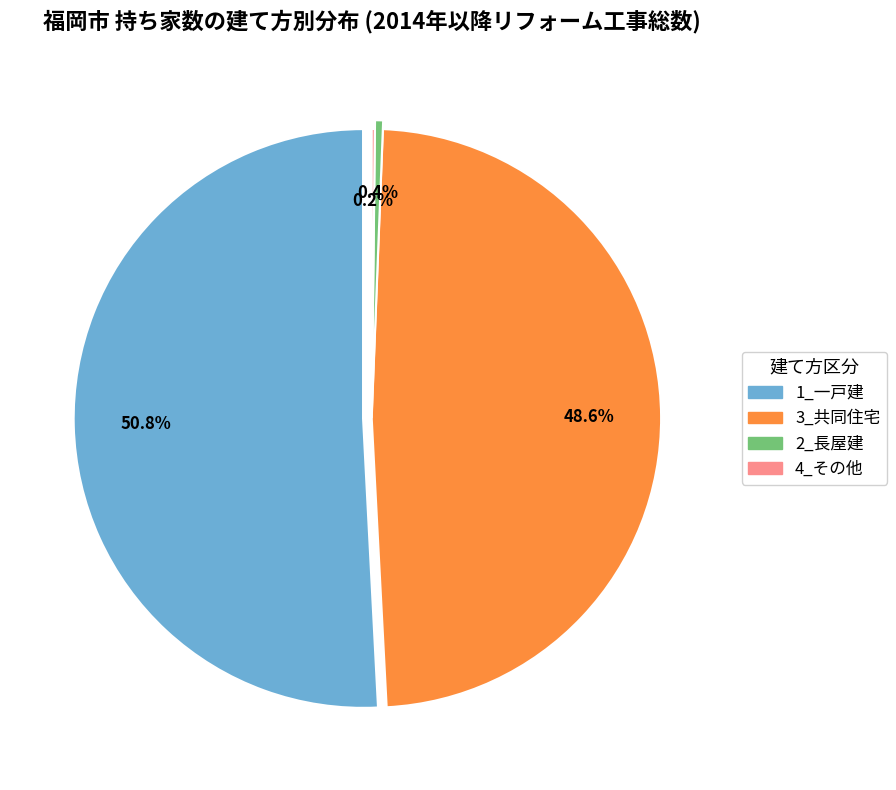

Which has a higher value, 4_その他 or 1_一戸建?

1_一戸建